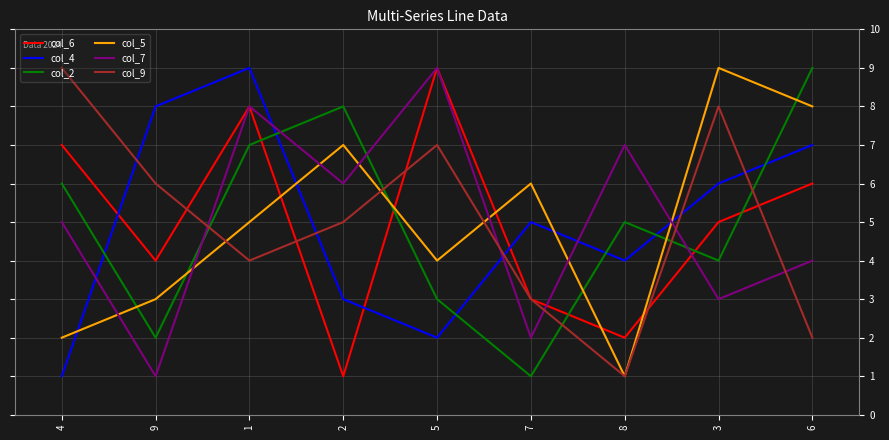

Reading left to right, transcribe all the data shown in this chart.

col_6: 7	4	8	1	9	3	2	5	6
col_4: 1	8	9	3	2	5	4	6	7
col_2: 6	2	7	8	3	1	5	4	9
col_5: 2	3	5	7	4	6	1	9	8
col_7: 5	1	8	6	9	2	7	3	4
col_9: 9	6	4	5	7	3	1	8	2